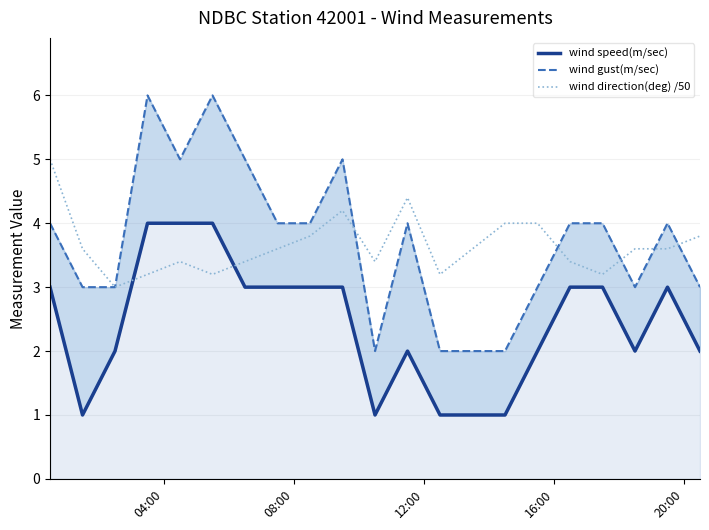

Reading left to right, extract all data points from this chart.

wind speed(m/sec): 3.0	1.0	2.0	4.0	4.0	4.0	3.0	3.0	3.0	3.0	1.0	2.0	1.0	1.0	2.0	3.0	3.0	2.0	3.0	2.0
wind gust(m/sec): 4.0	3.0	3.0	6.0	5.0	6.0	5.0	4.0	4.0	5.0	2.0	4.0	2.0	2.0	3.0	4.0	4.0	3.0	4.0	3.0
wind direction(deg) /50: 5.0	3.6	3.0	3.2	3.4	3.2	3.4	3.6	3.8	4.2	3.4	4.4	3.2	4.0	4.0	3.4	3.2	3.6	3.6	3.8